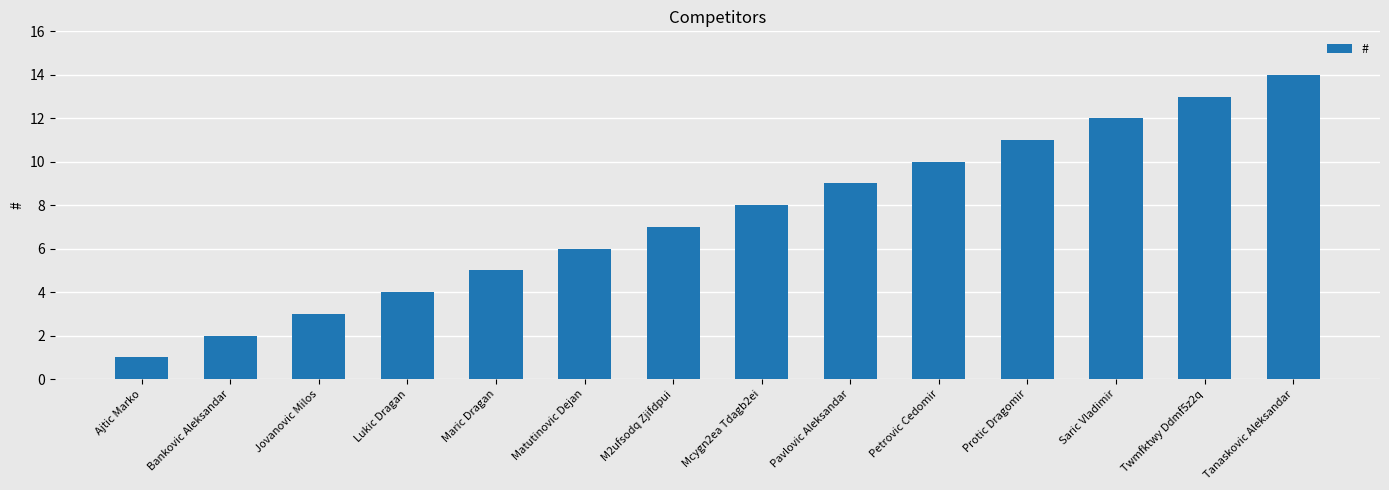

True or false: the data shows 6 at Petrovic Cedomir.

False